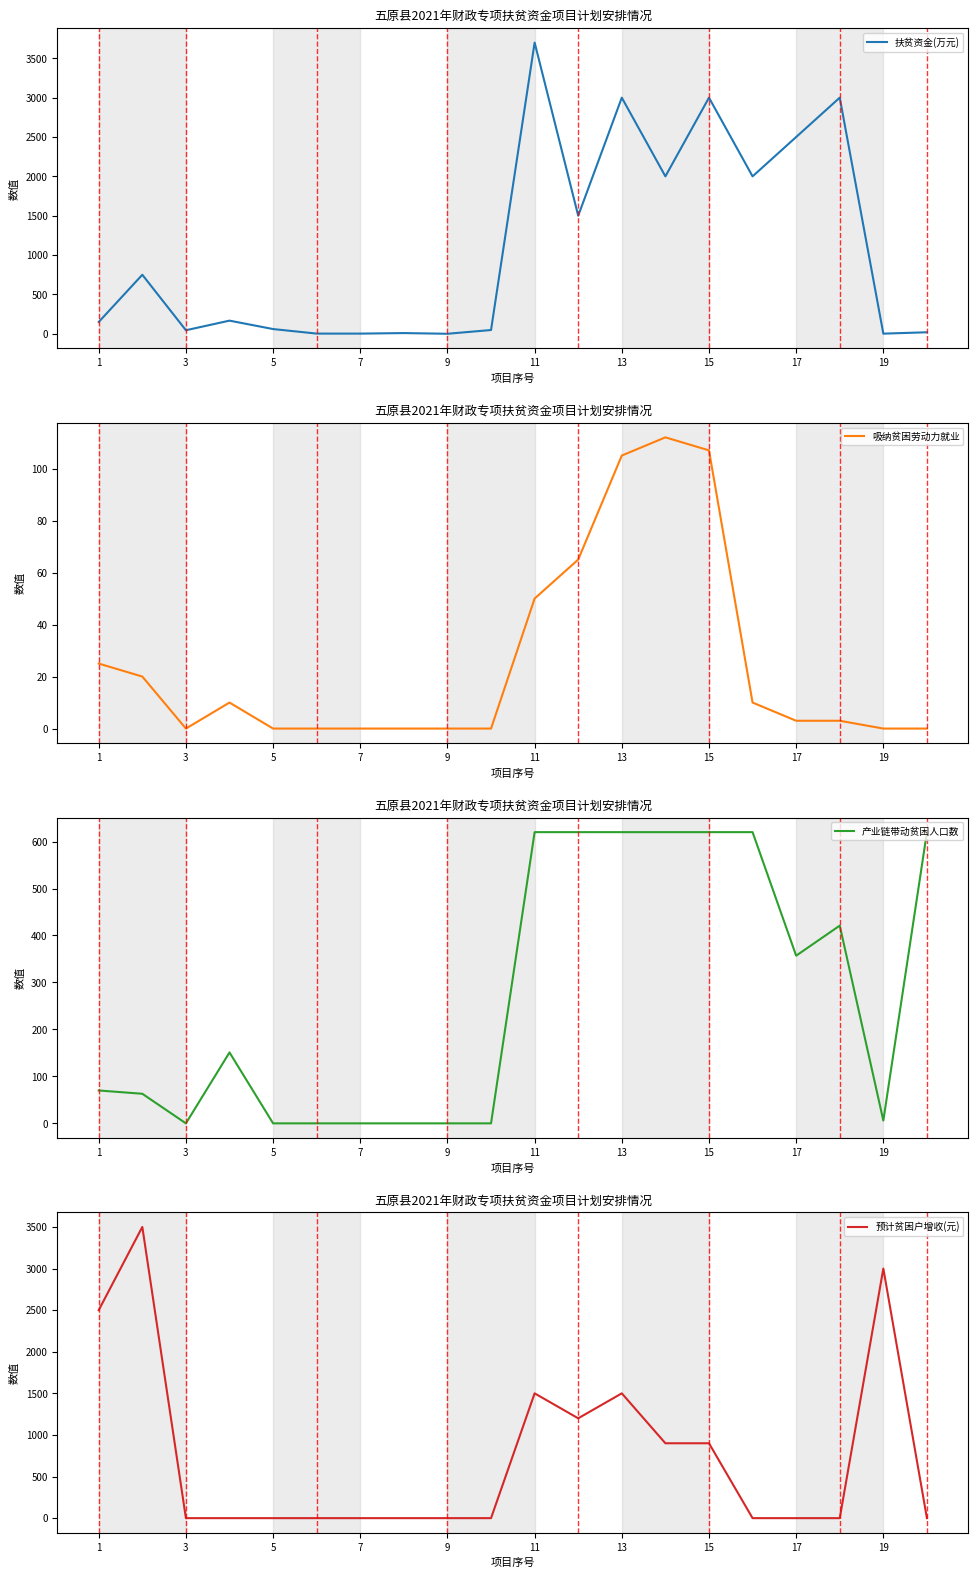

Does the chart have visible grid lines?

No